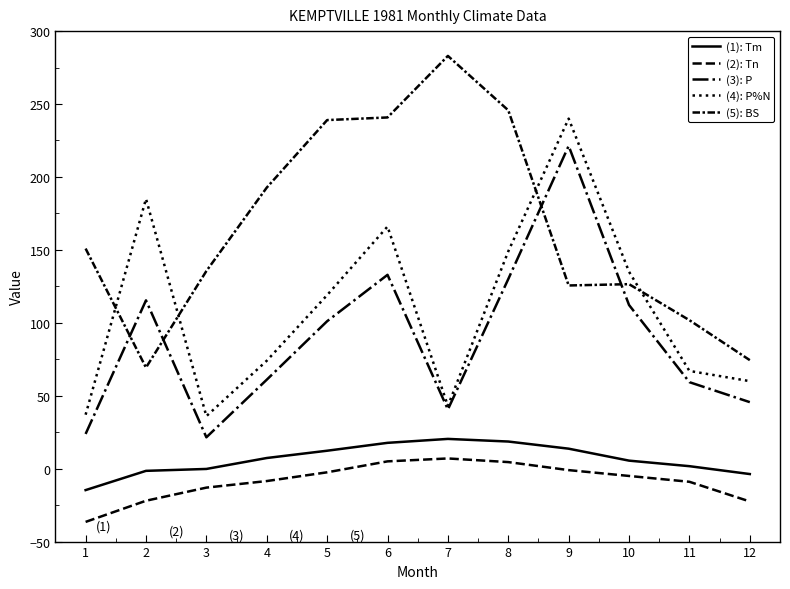

What is the difference between the second highest and minimum values in the (4): P%N series?

149.0